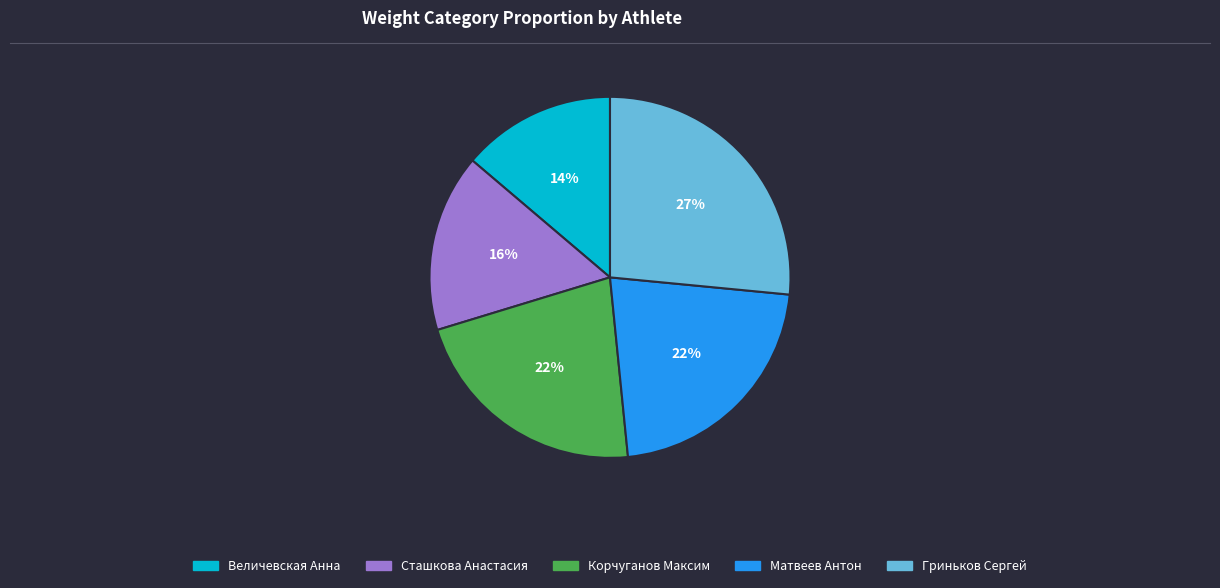

To the nearest percent, what portion does Сташкова Анастасия represent?

16%